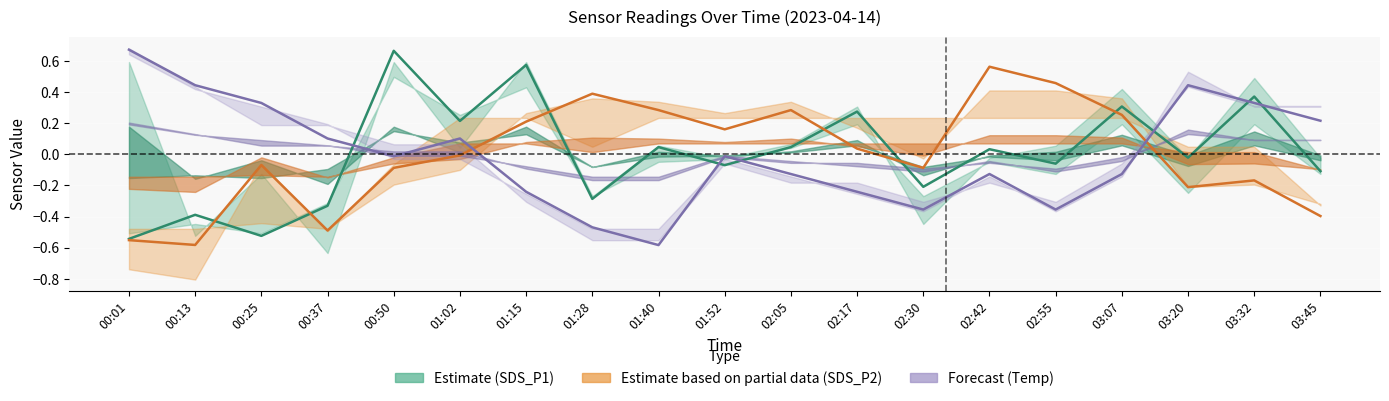

Is it true that Estimate partial (SDS_P2) equals -0.9 at 00:13?

False